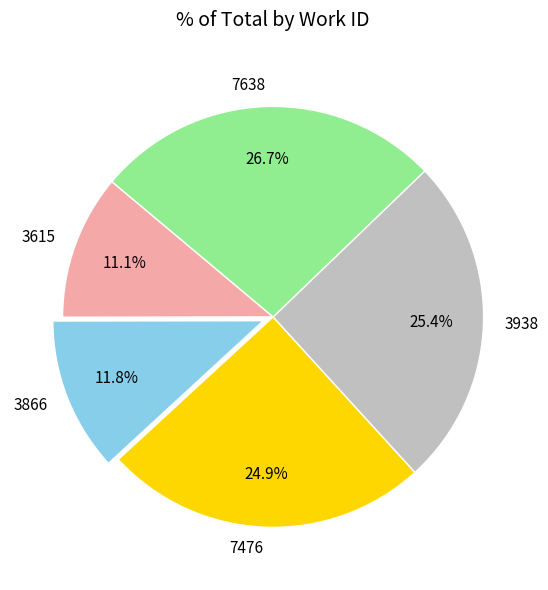

Which slice is the largest?

7638